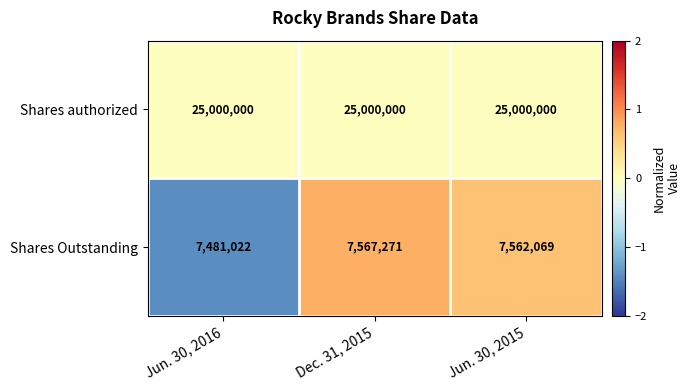

The value of Shares authorized at Jun. 30, 2015 is 25000000. True or false?

True